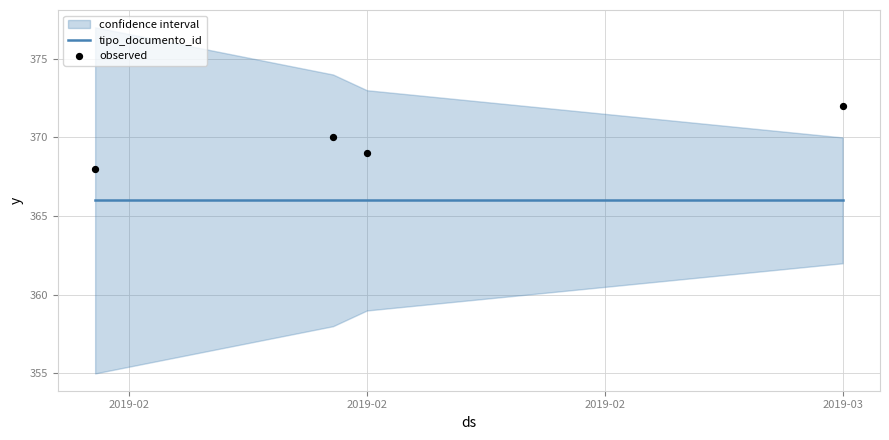

At how many categories does at least one series exceed 368?

3